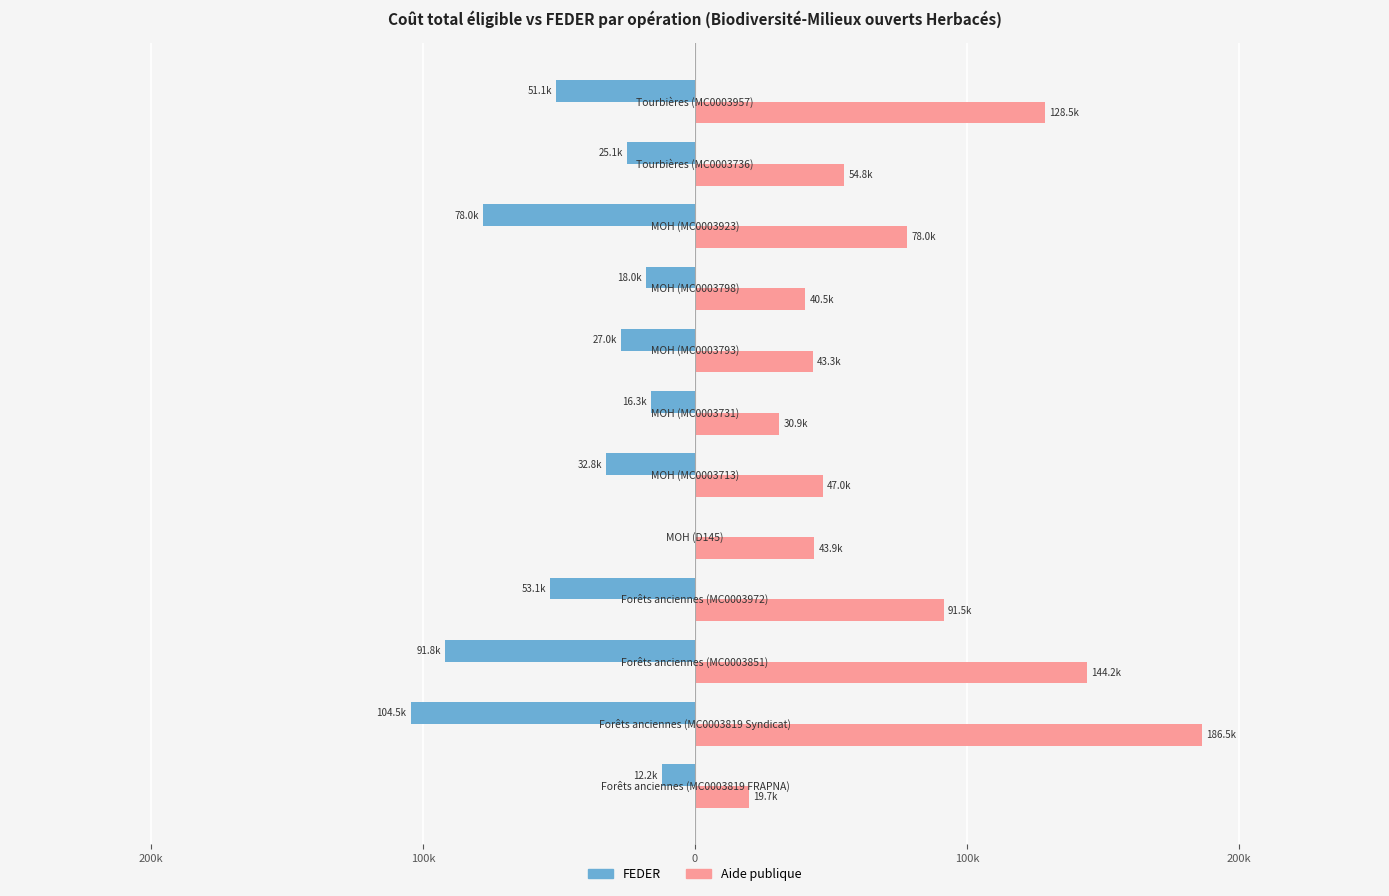

What is the value of the Aide publique bar at the 1st from the left?

19748.1